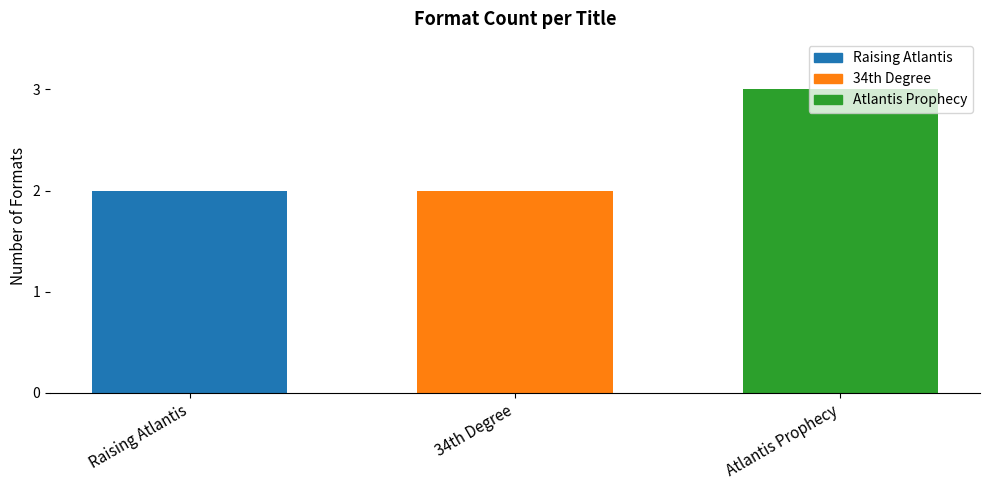

Rank the categories by Raising Atlantis value from lowest to highest.

34th Degree